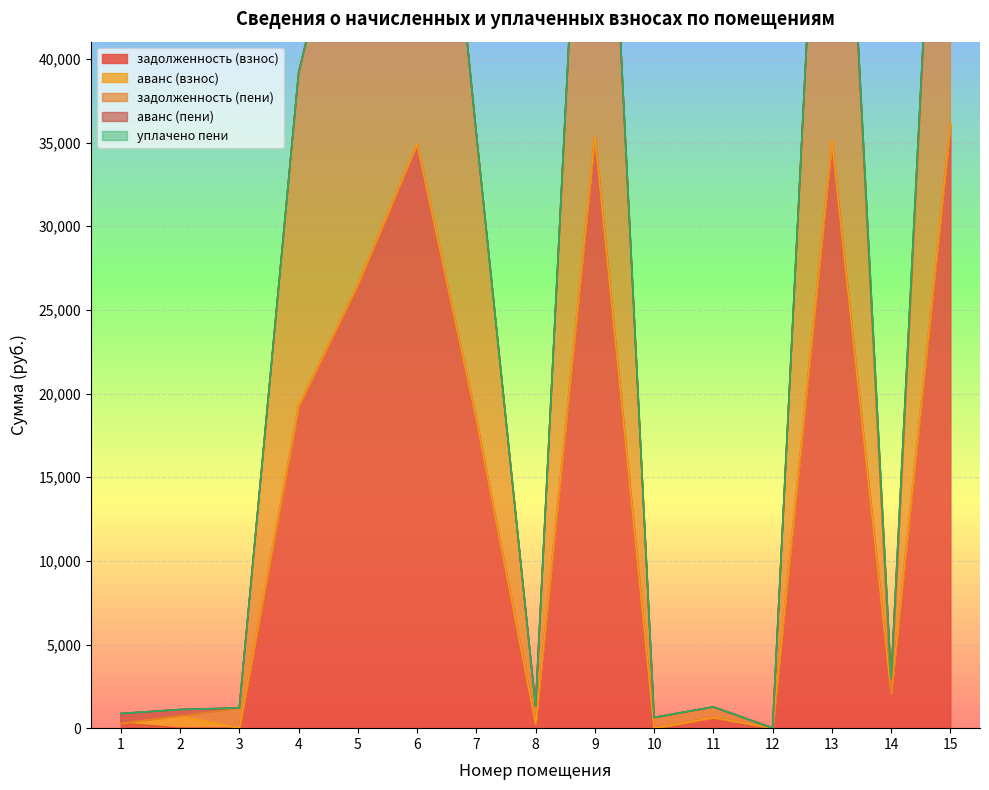

List the series in order of their peak value, highest first.

задолженность (пени), задолженность (взнос), аванс (пени), аванс (взнос), уплачено пени